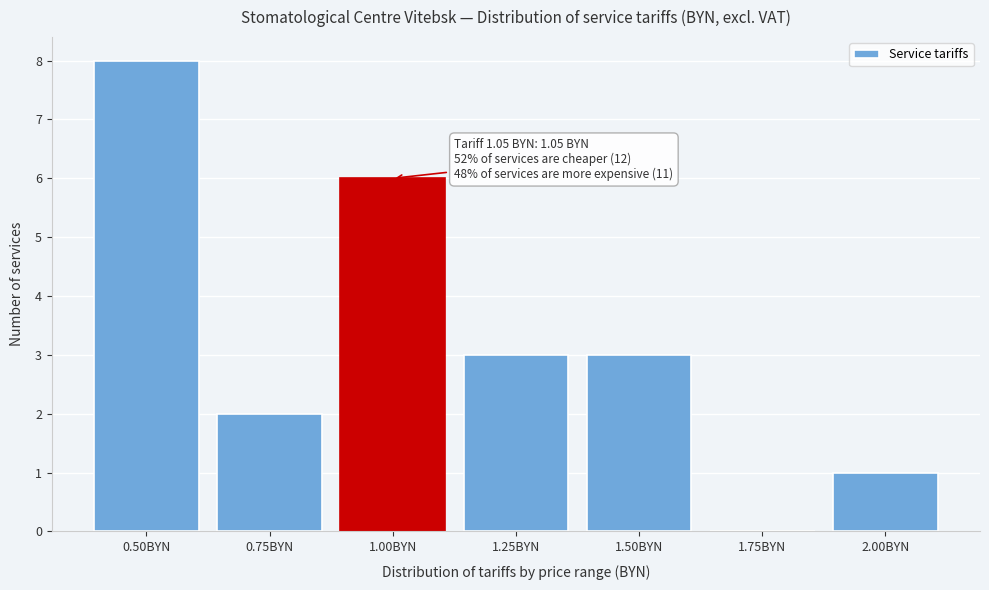

Reading left to right, transcribe all the data shown in this chart.

0.50BYN=8	0.75BYN=2	1.00BYN=6	1.25BYN=3	1.50BYN=3	1.75BYN=0	2.00BYN=1